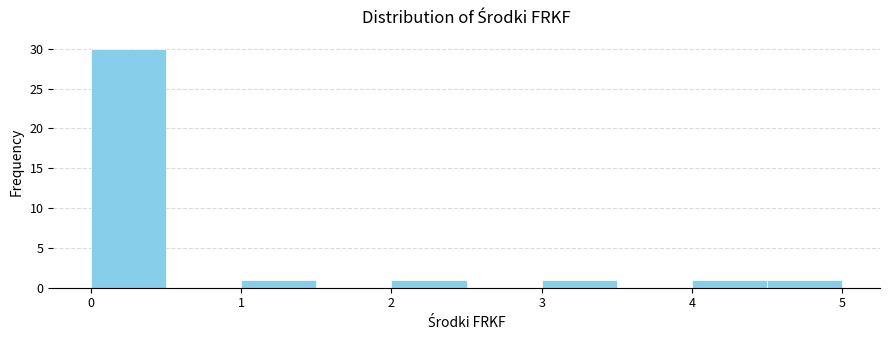

Reading left to right, list every bar in this chart as the range it spans on the x-axis followed by its height. The values are not printed on the chart, so give them approximately, as read against the axis.

0.0 to 0.5: 30
0.5 to 1.0: 0
1.0 to 1.5: 1
1.5 to 2.0: 0
2.0 to 2.5: 1
2.5 to 3.0: 0
3.0 to 3.5: 1
3.5 to 4.0: 0
4.0 to 4.5: 1
4.5 to 5.0: 1